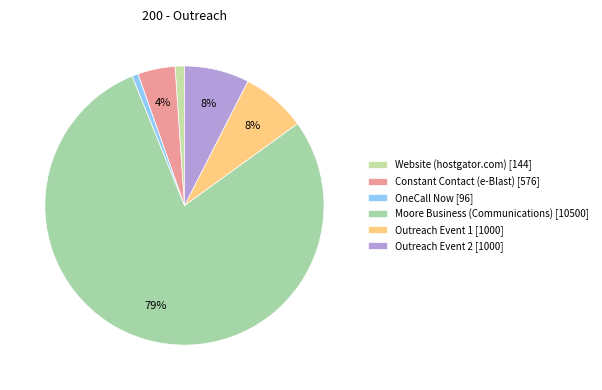

To the nearest percent, what percentage of the pie is Moore Business (Communications)?

79%